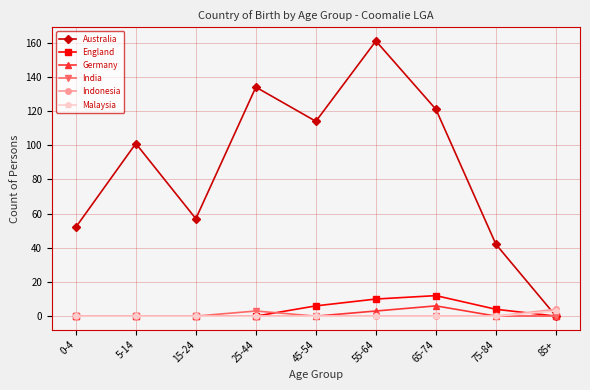

Count the number of data series in this chart.

6